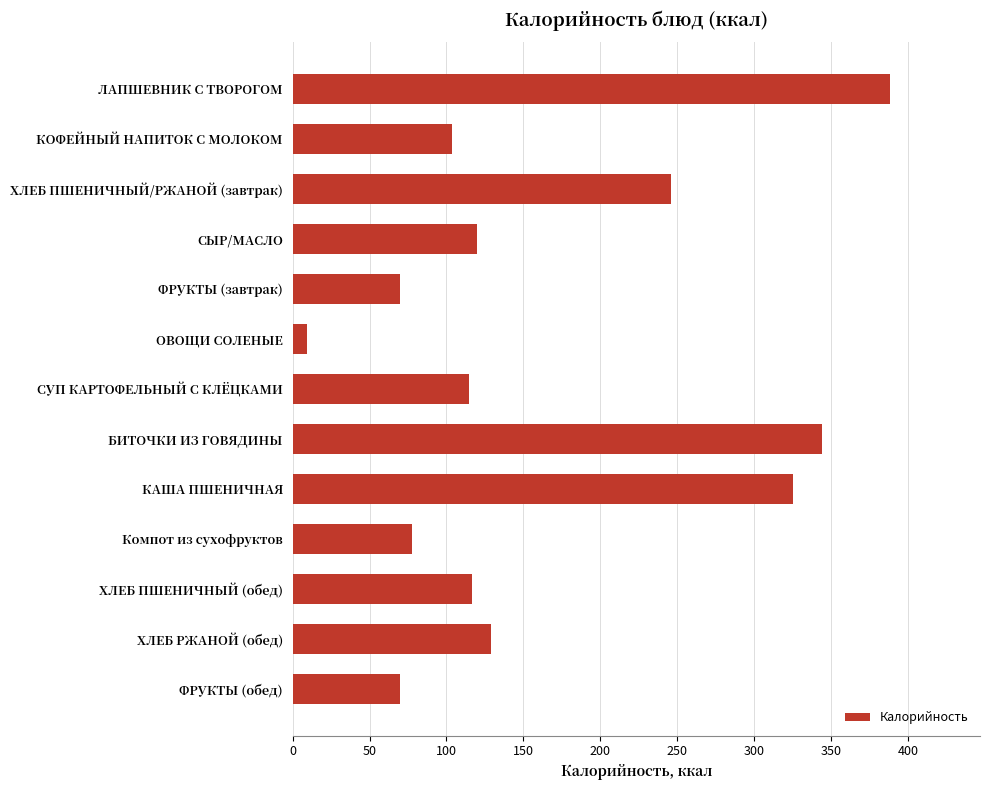

What is the difference between the second highest and minimum values?

334.3